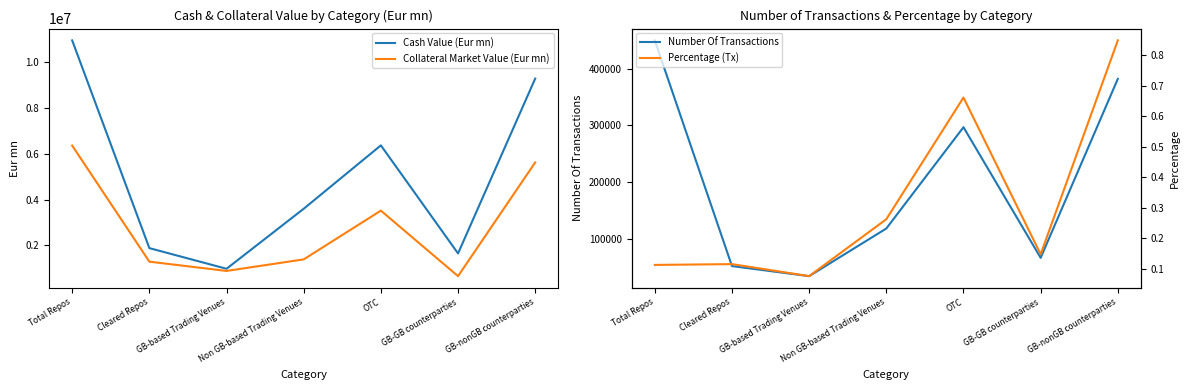

Rank the series at GB-GB counterparties from highest to lowest value.

Cash Value (Eur mn), Collateral Market Value (Eur mn), Number Of Transactions, Percentage (Tx)